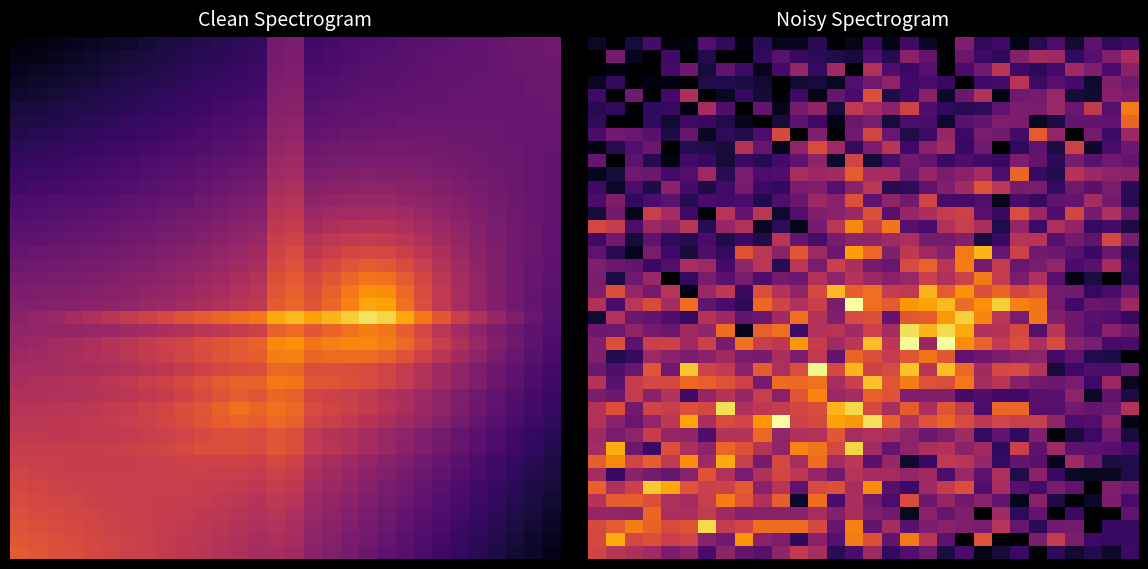

At how many categories does at least one series exceed 0?

30